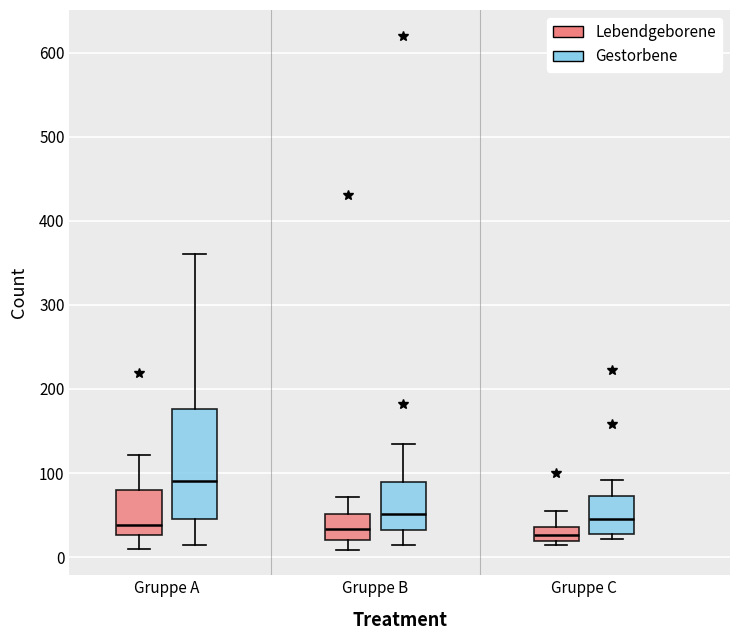

Which box is the tallest, from its lower edge to its upper edge?

Gruppe A (Gestorbene)